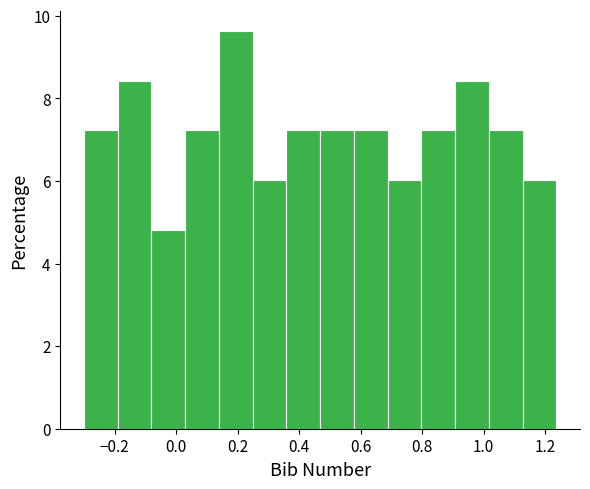

Reading left to right, transcribe this chart: for each bar, give the range it covers on the x-axis and its height. Neither the bar edges nor the heights are printed on the chart, so give them approximately, as read against the axes.

-0.30 to -0.20: 7.2
-0.20 to -0.08: 8.4
-0.08 to 0.02: 4.8
0.02 to 0.14: 7.2
0.14 to 0.24: 9.6
0.24 to 0.36: 6.0
0.36 to 0.46: 7.2
0.46 to 0.58: 7.2
0.58 to 0.68: 7.2
0.68 to 0.80: 6.0
0.80 to 0.90: 7.2
0.90 to 1.02: 8.4
1.02 to 1.12: 7.2
1.12 to 1.24: 6.0